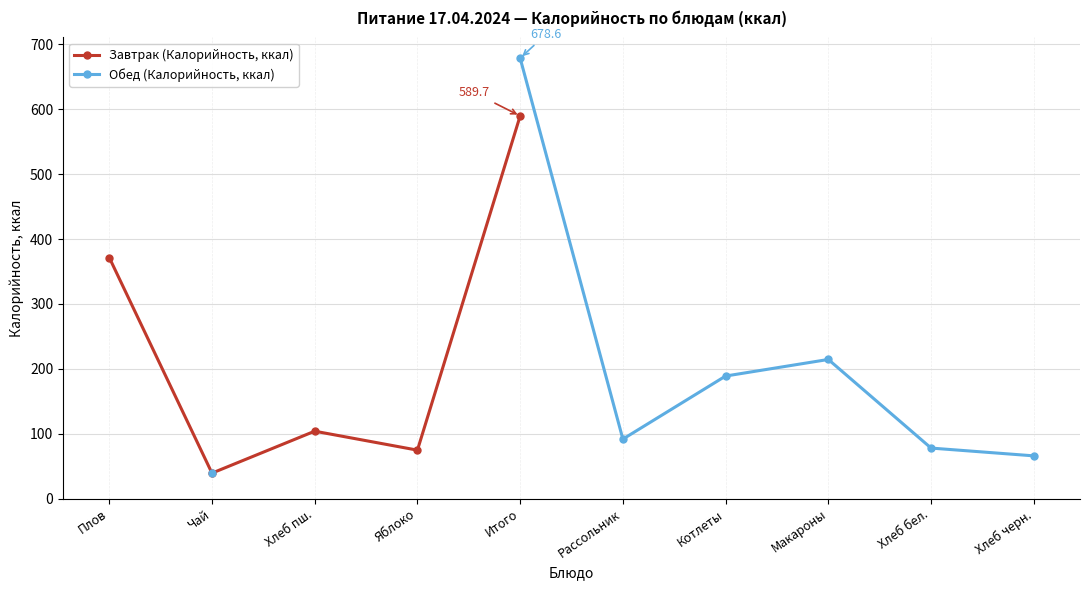

How many data points in Обед (Калорийность, ккал) are above 66?

5